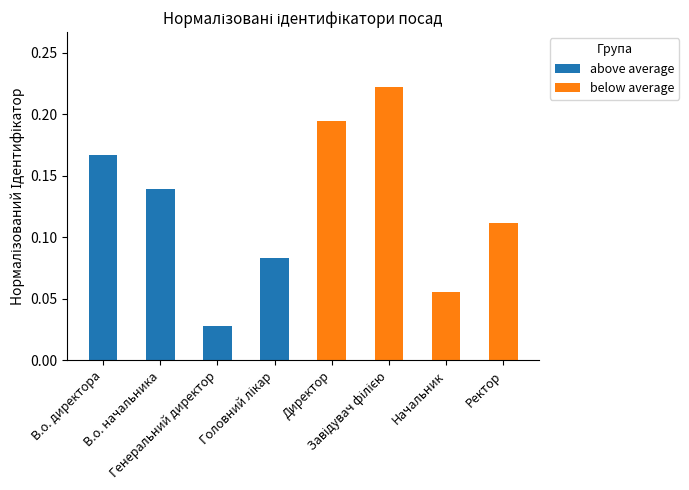

Does the chart contain stacked bars?

Yes